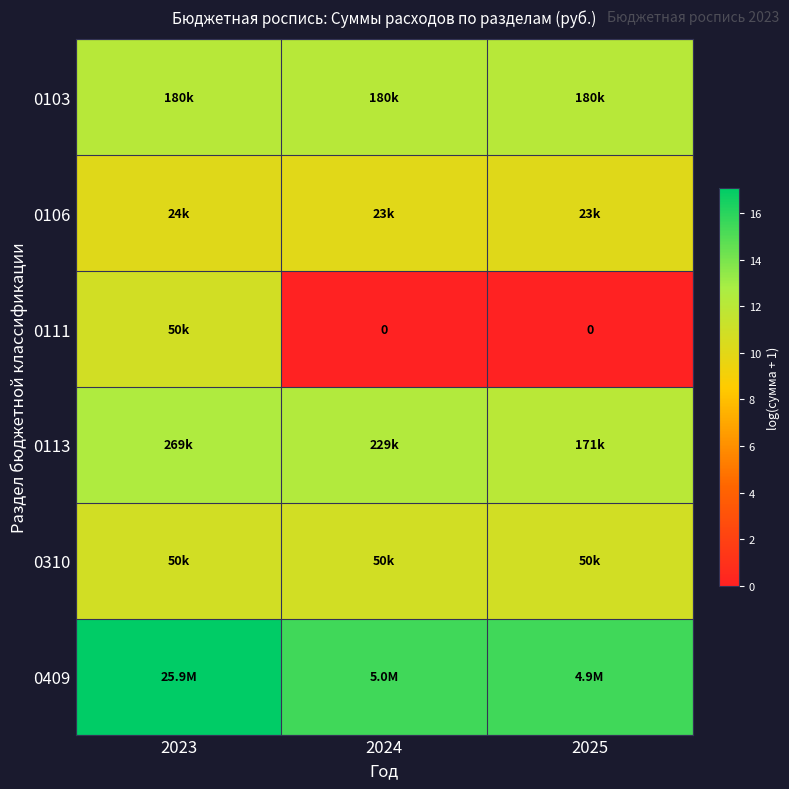

What is the maximum value shown in the chart?

17.1